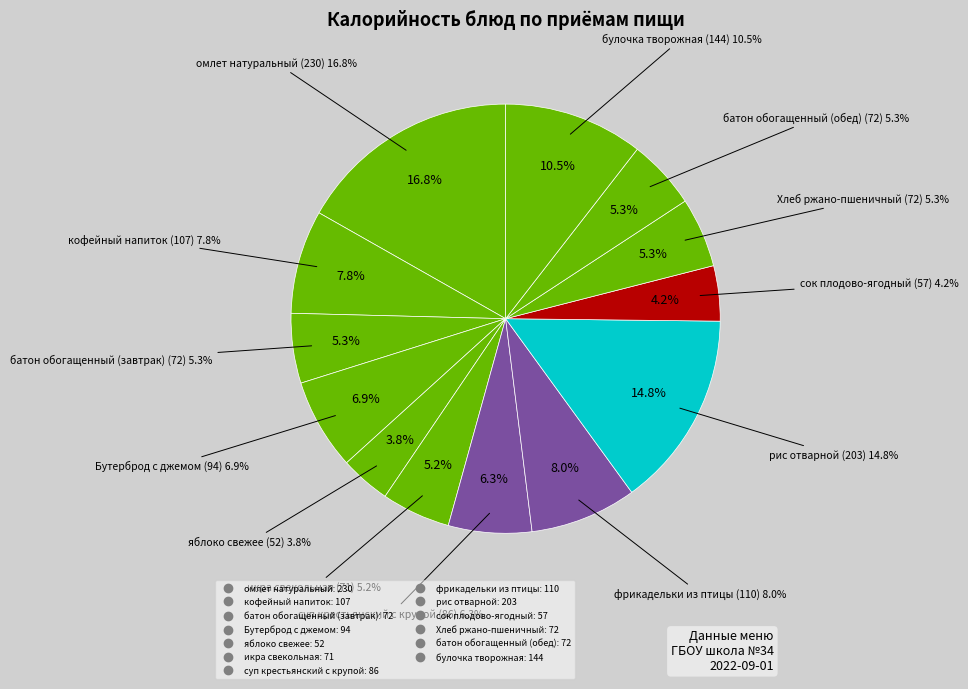

Combined, what portion of the pie is омлет натуральный and яблоко свежее?

20.6%